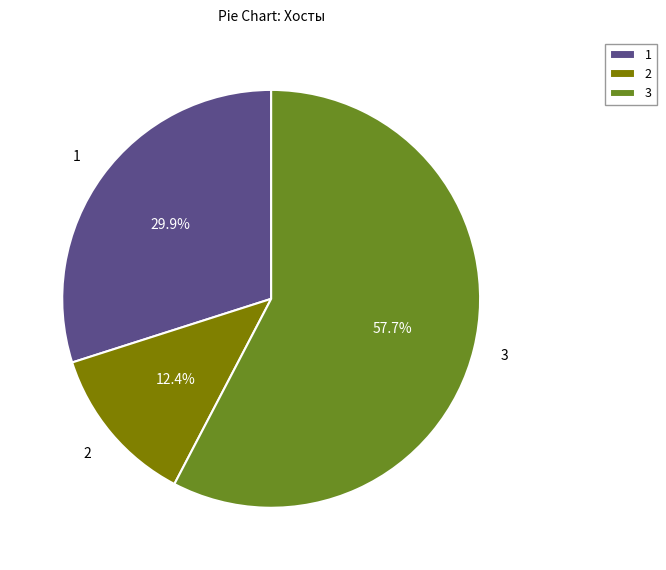

Combined, what portion of the pie is 2 and 1?

42.3%